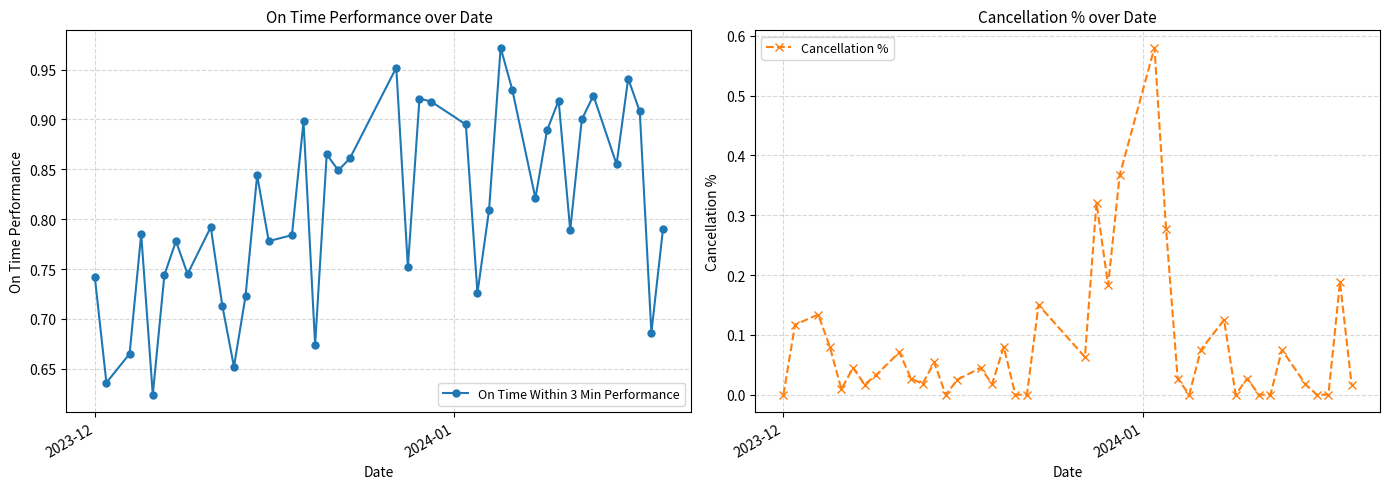

In On Time Within 3 Min Performance, how many points are lower than both neighbors (excluding endpoints)?

13